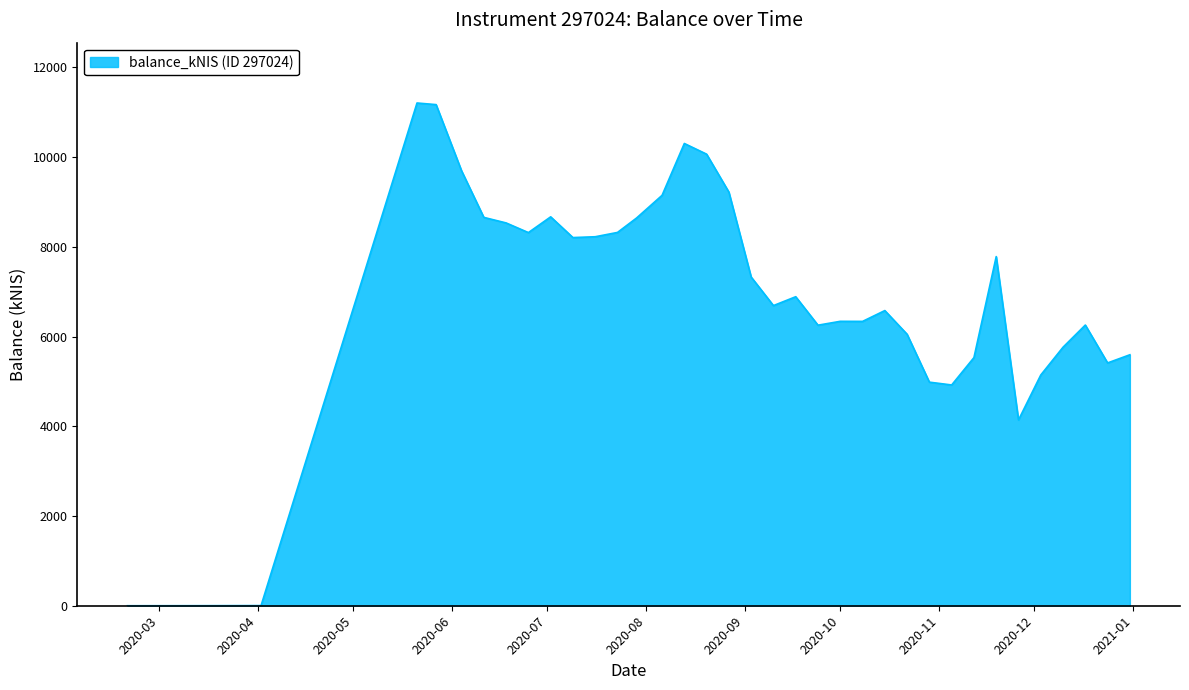

What is the difference between the maximum and minimum values?

11204.7